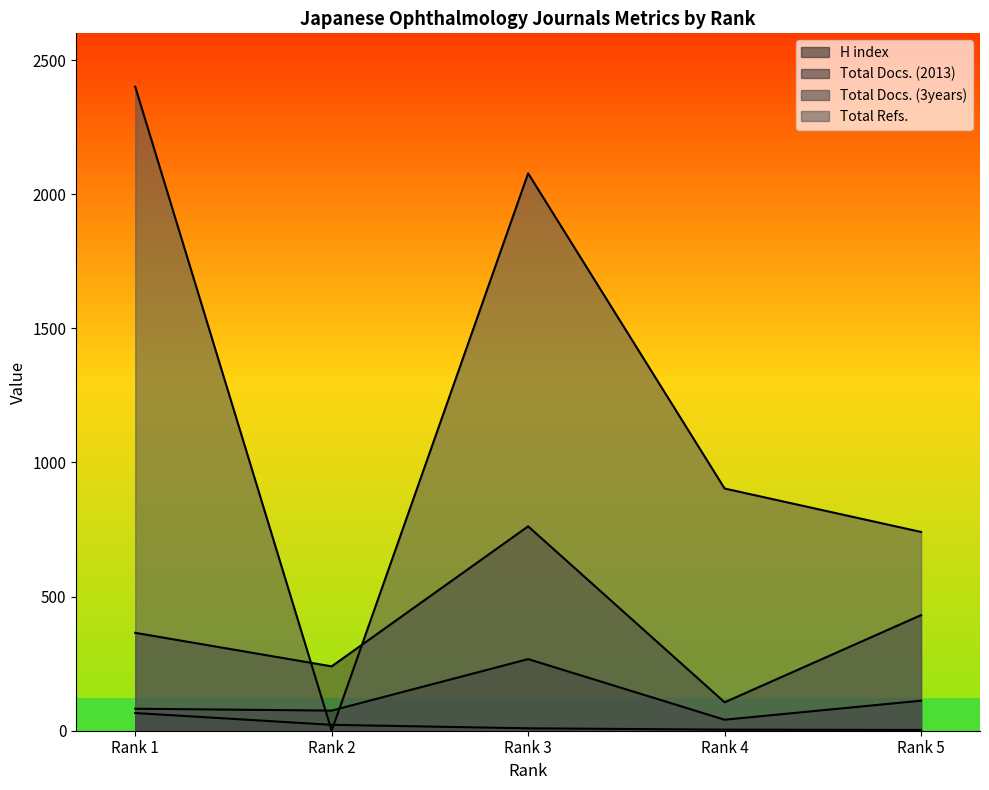

How many interior local valleys does the Total Refs. series have?

1